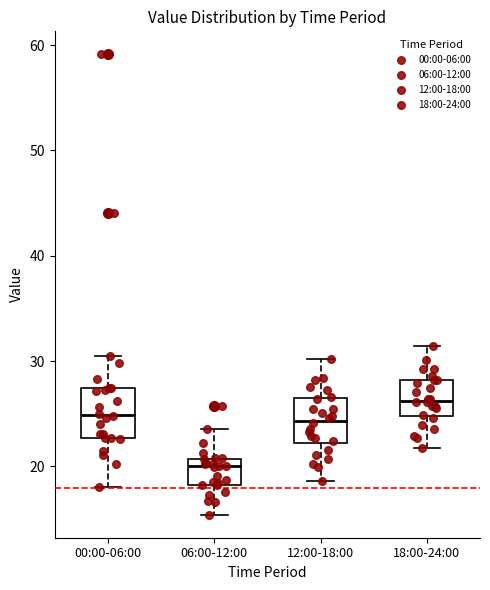

Where does the median line of the box for 06:00-12:00 sit on the y-axis? The values are not printed on the chart, so give them approximately, as read against the axis.

20